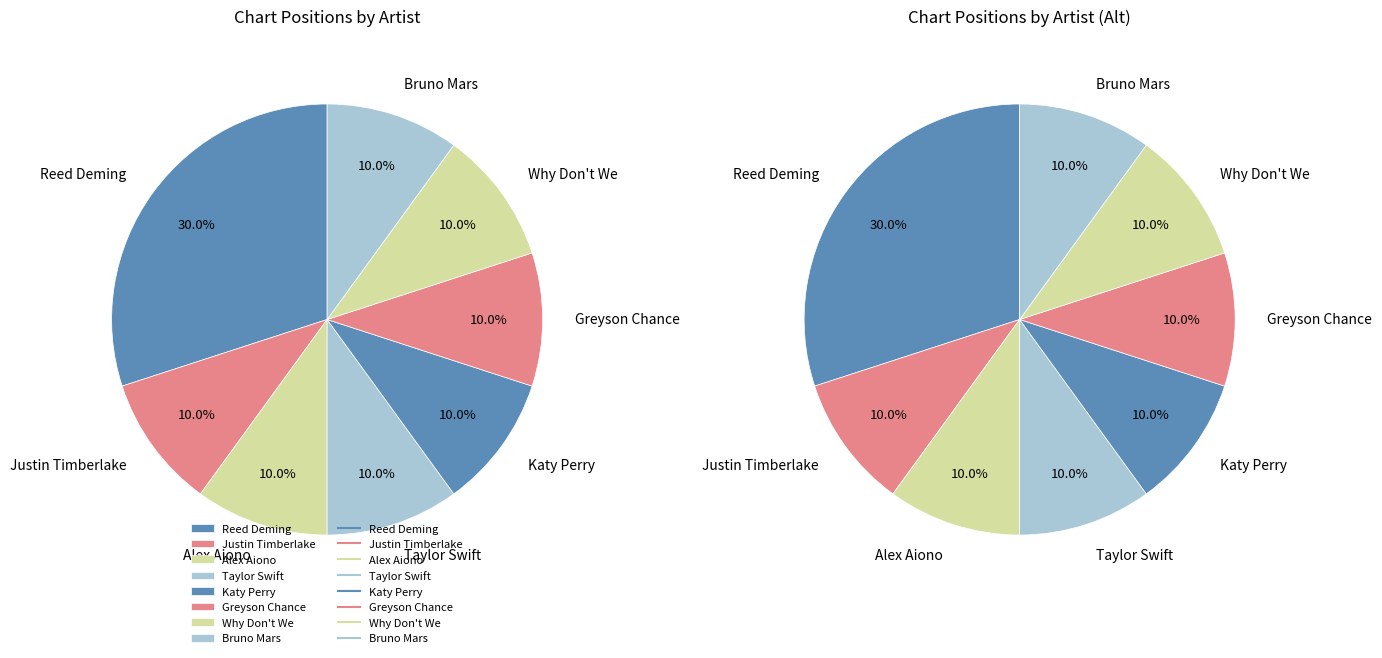

To the nearest percent, what is the combined percentage of Taylor Swift and 8?

20%